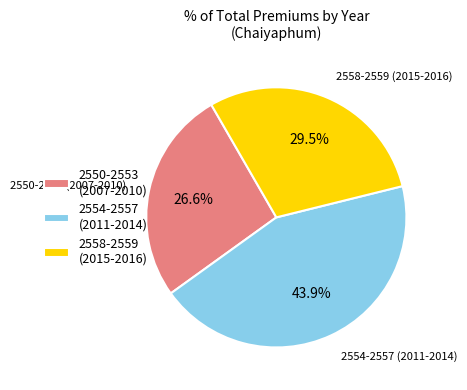

Is the sum of 2558-2559 (2015-2016) and 2550-2553 (2007-2010) greater than half?

Yes